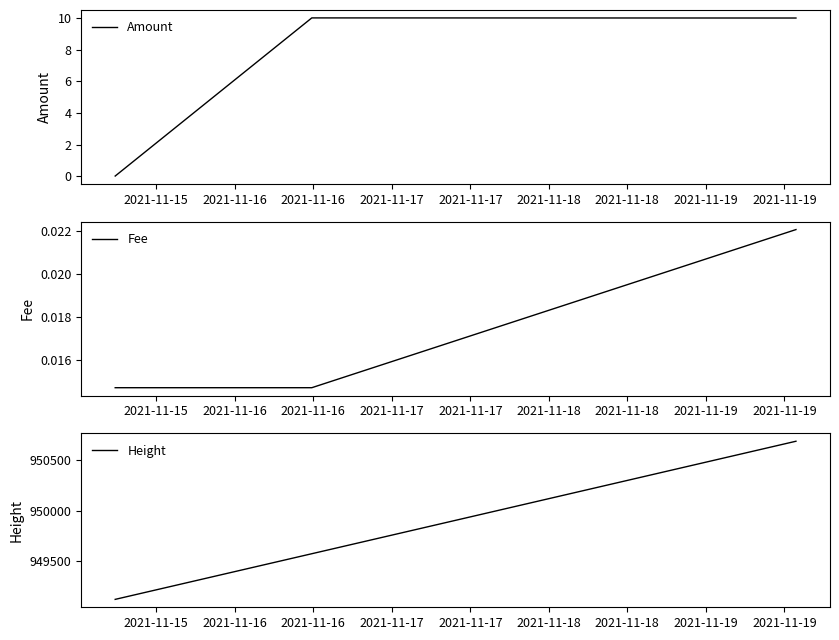

What is the minimum value for Height?

949126